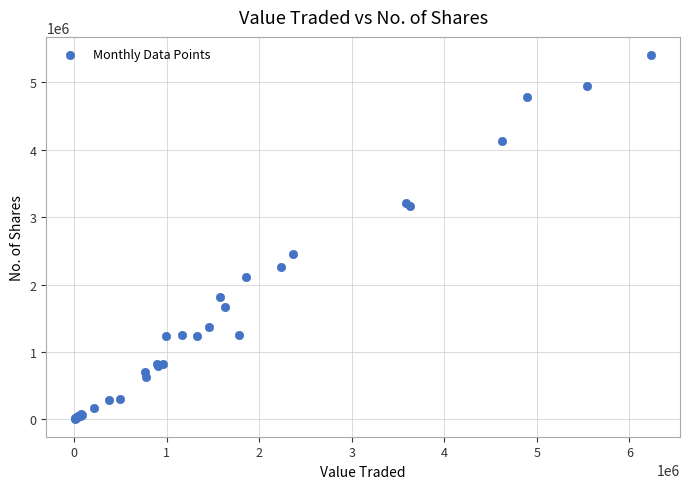

What Y value in the scatter plot is closest to 2708662?

2459144